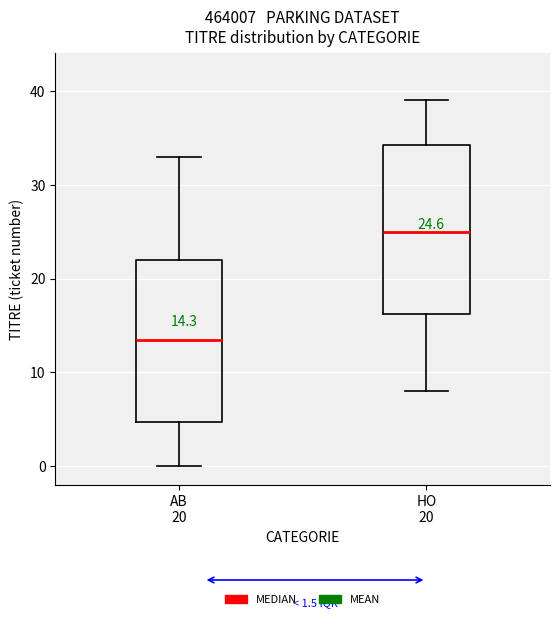

Which box's median line is the highest?

HO 20